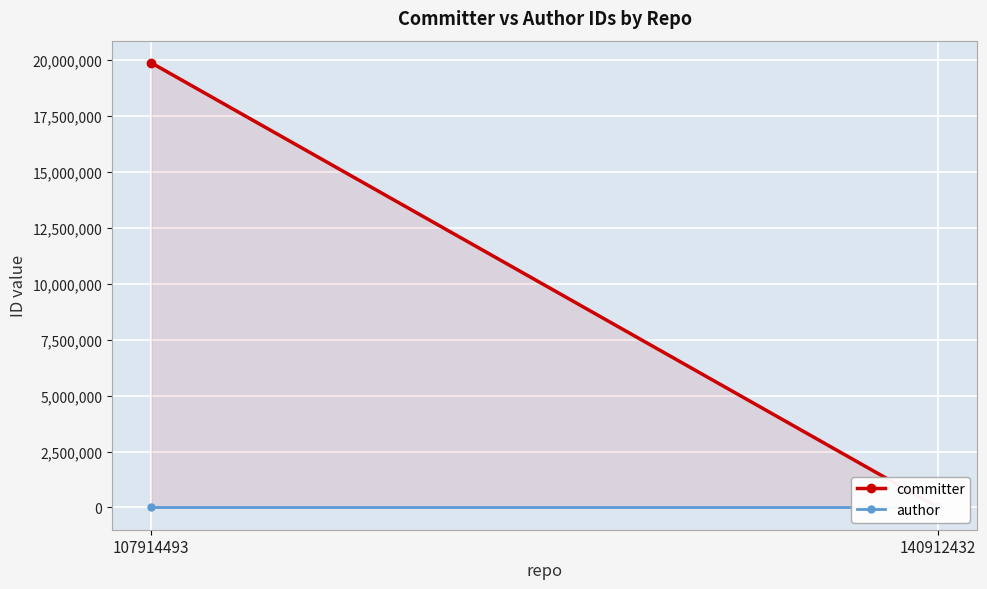

What is the sum of the committer values at 140912432 and 107914493?

19874046